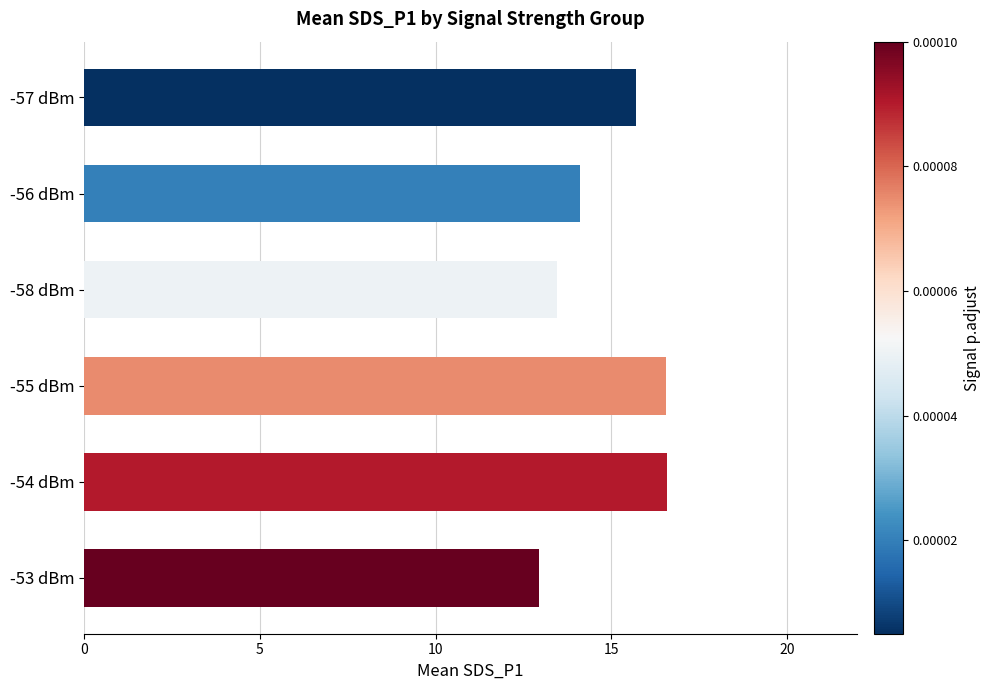

True or false: the data shows 29.5 at -54 dBm.

False